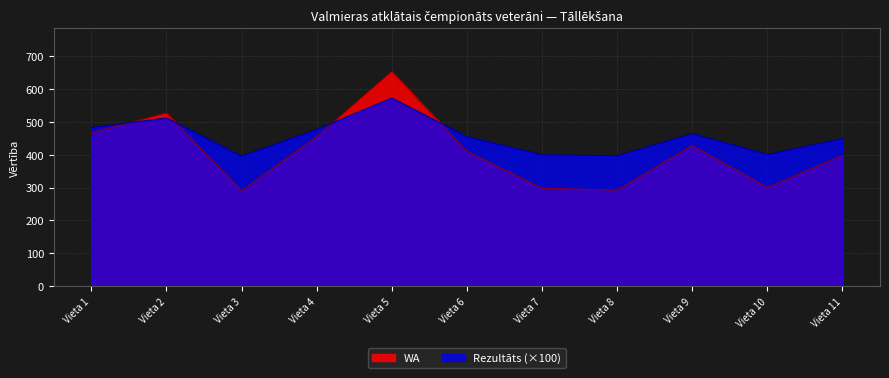

Rank the series by their maximum value, from highest to lowest.

WA, Rezultāts (×100)